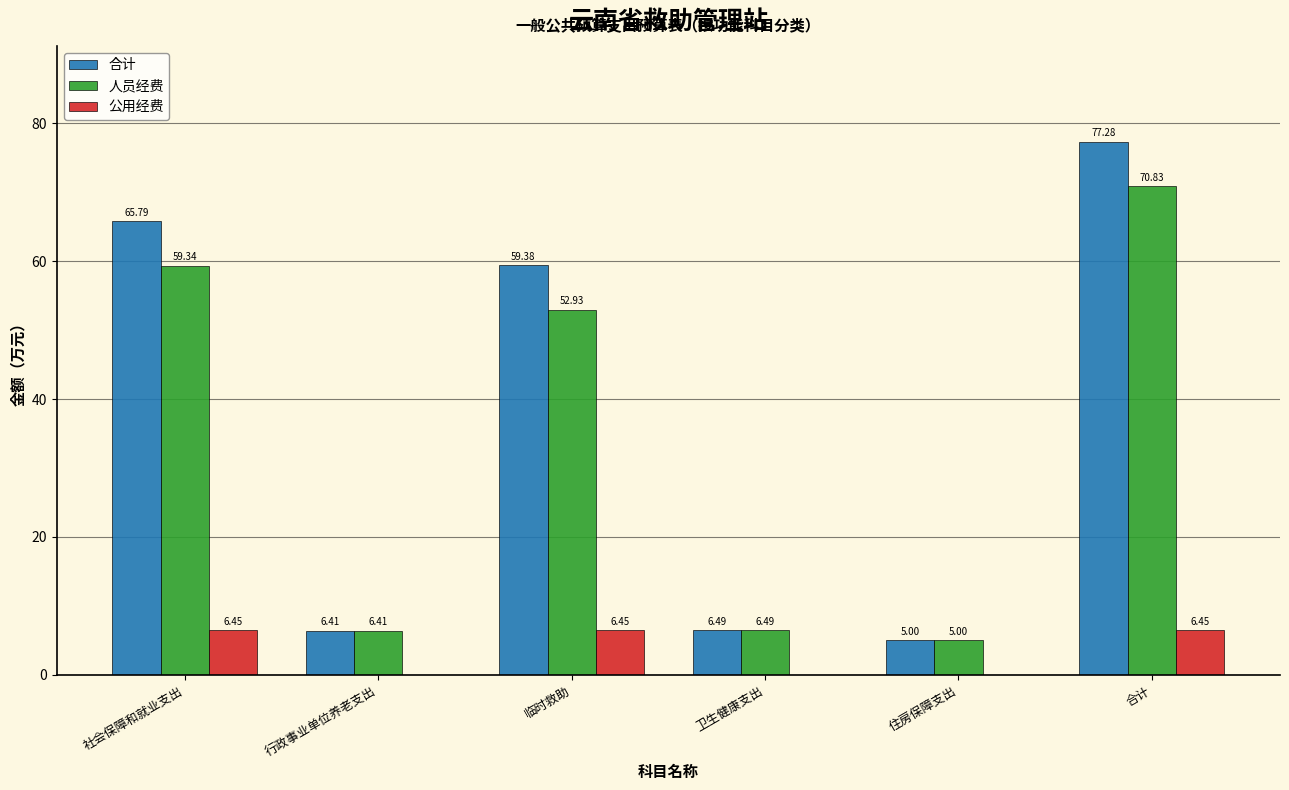

At which label does 公用经费 first exceed 6?

社会保障和就业支出